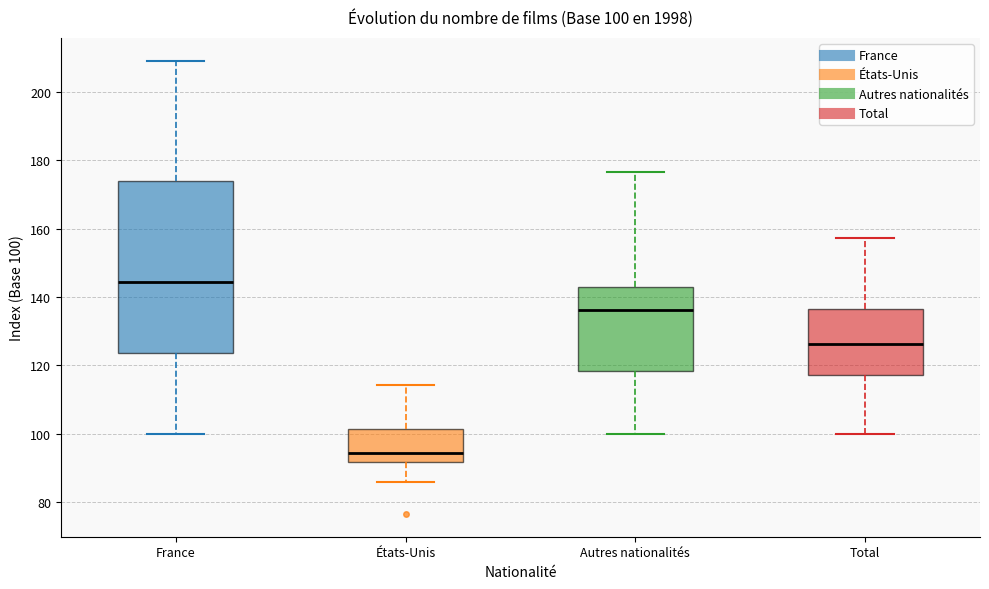

Which box has the lowest median line?

États-Unis